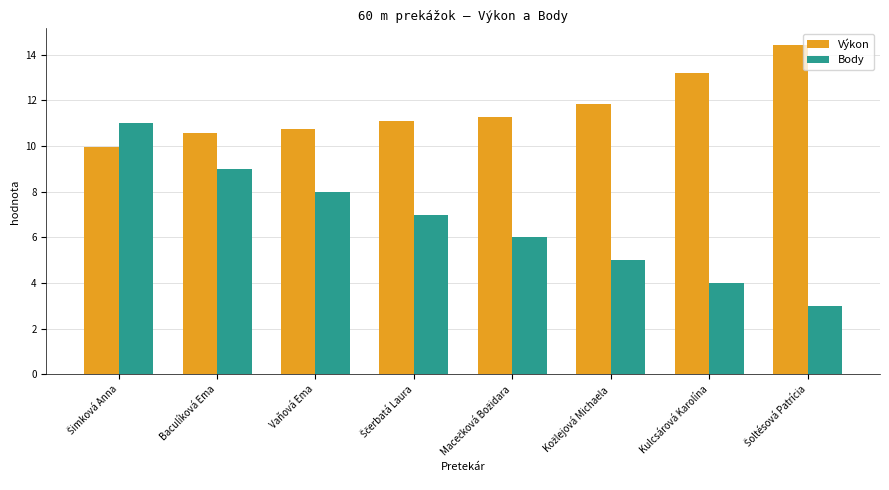

What is the average value of the Výkon series?

11.6